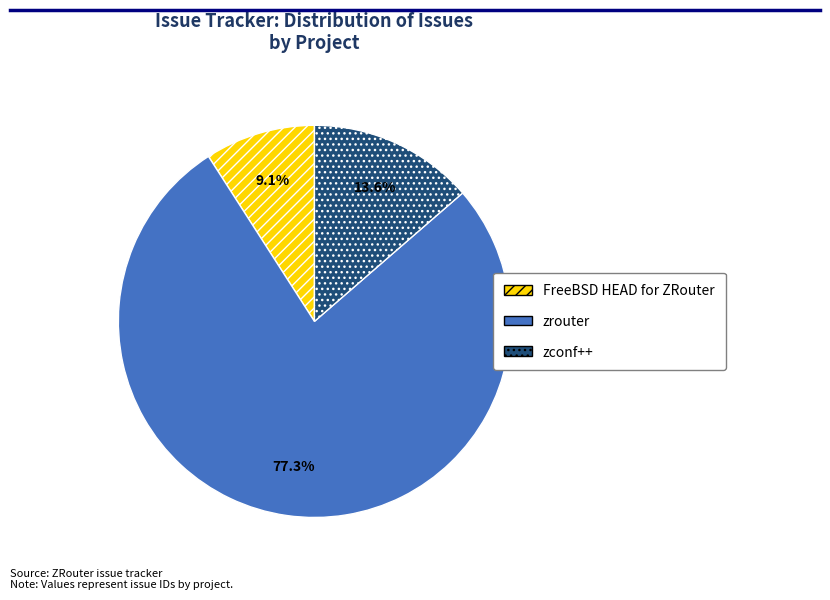

Is there a majority slice in this chart?

Yes